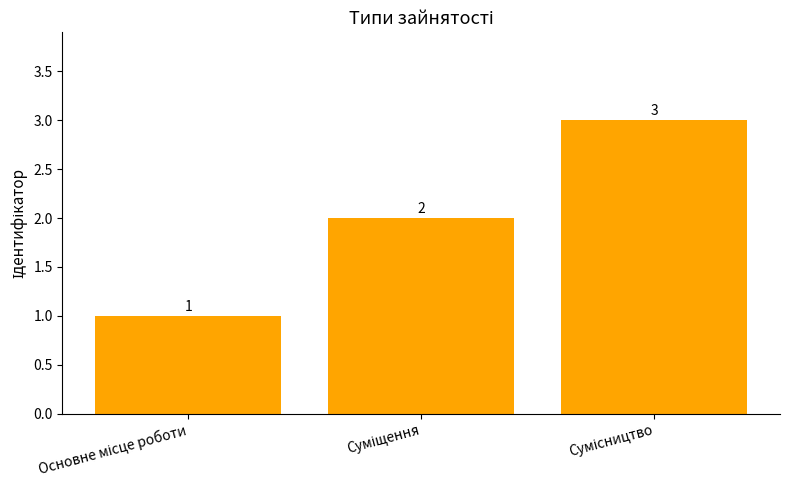

Count the values in the range 1 to 3.

3